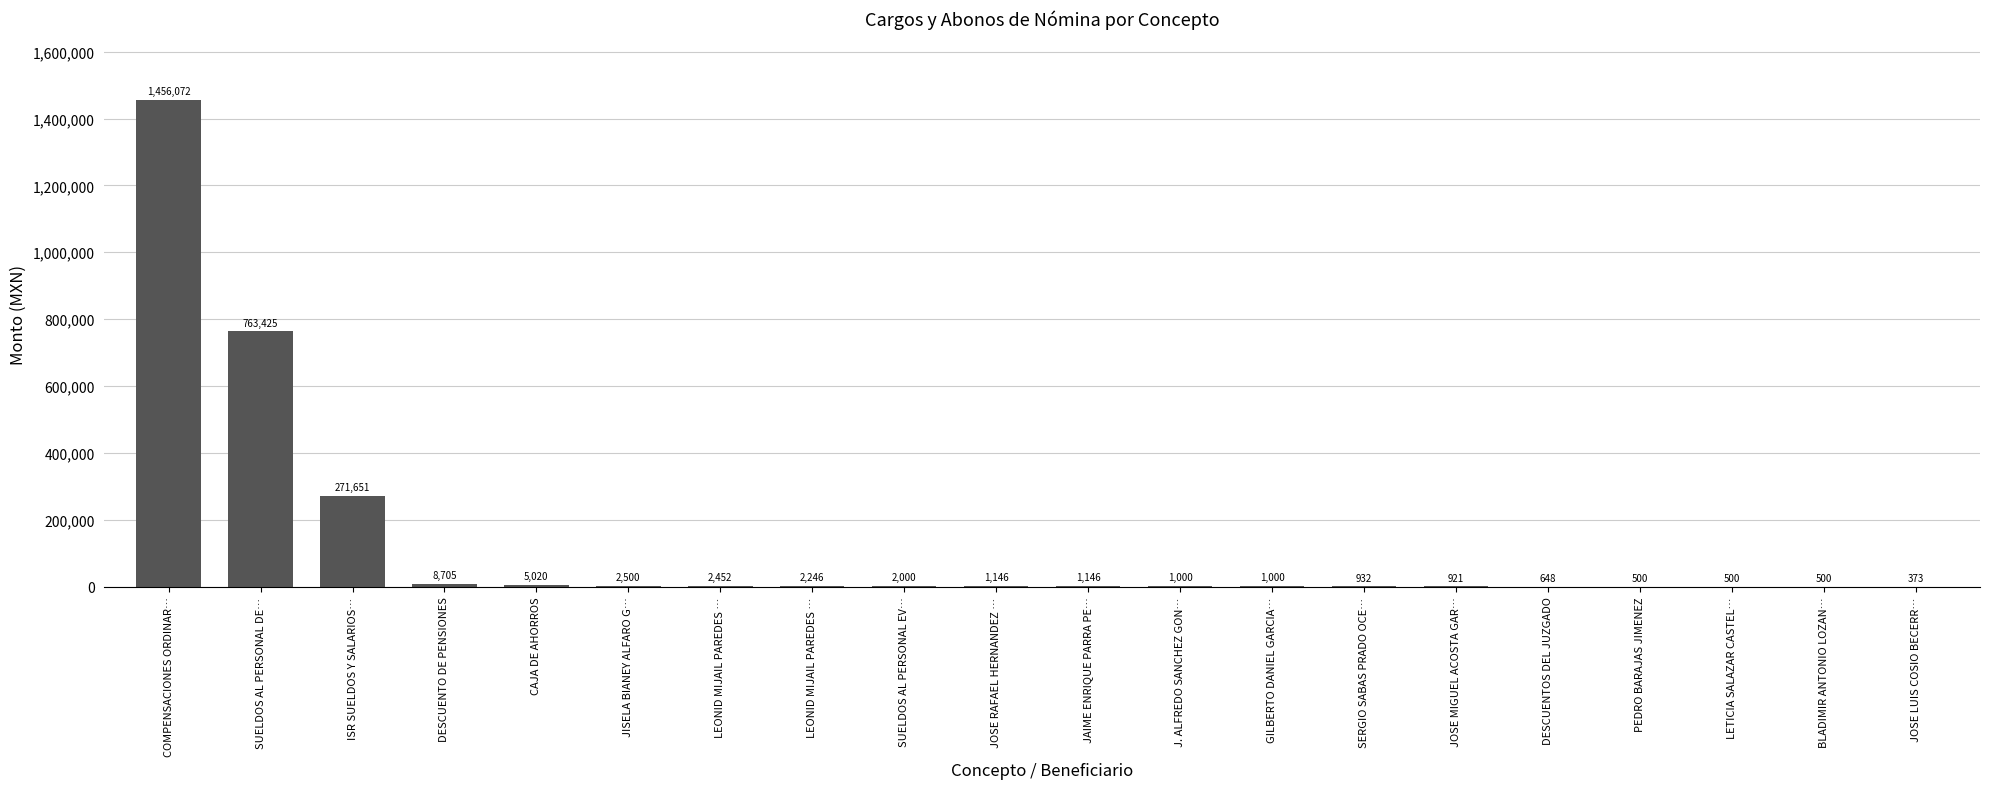

Are the bars horizontal?

No